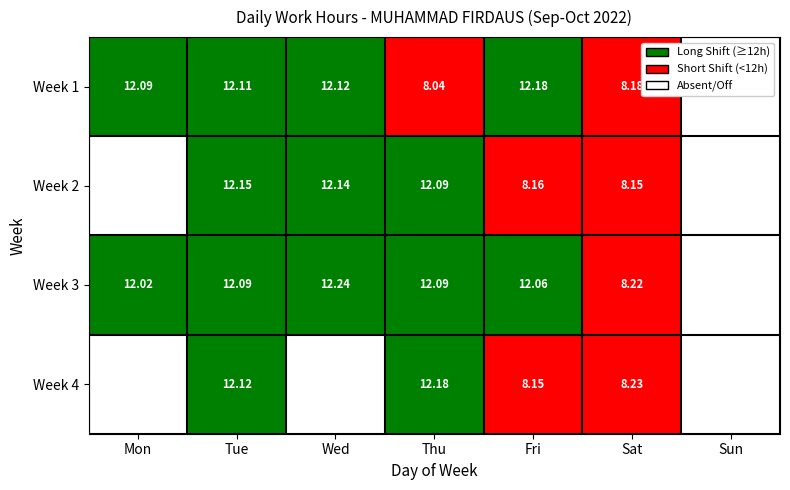

Is the value of Week 4 at Fri greater than the value of Week 2 at Tue?

No